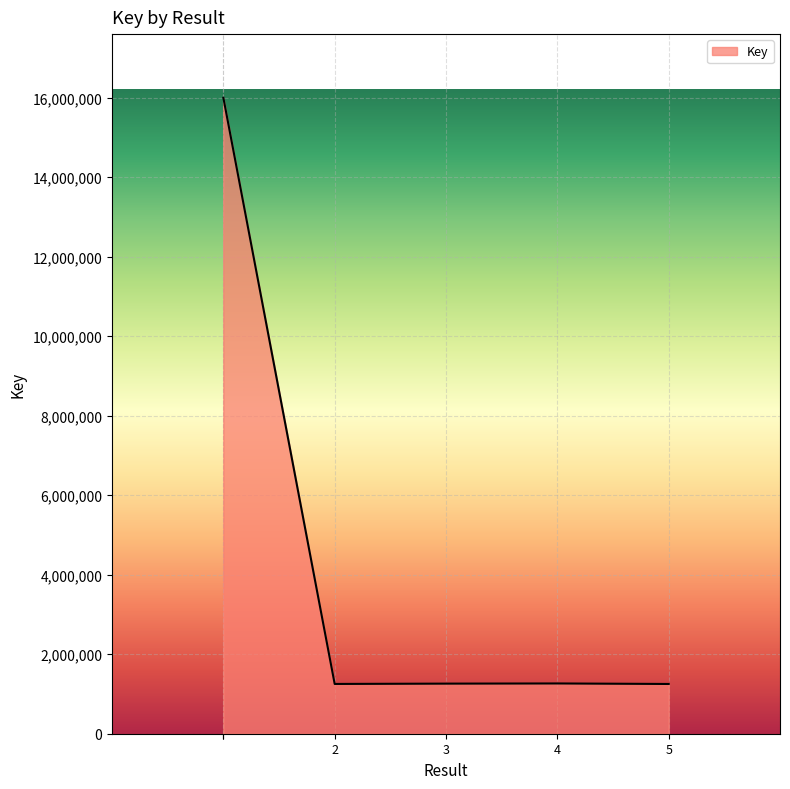

The value at 2 is 1251967. True or false?

True